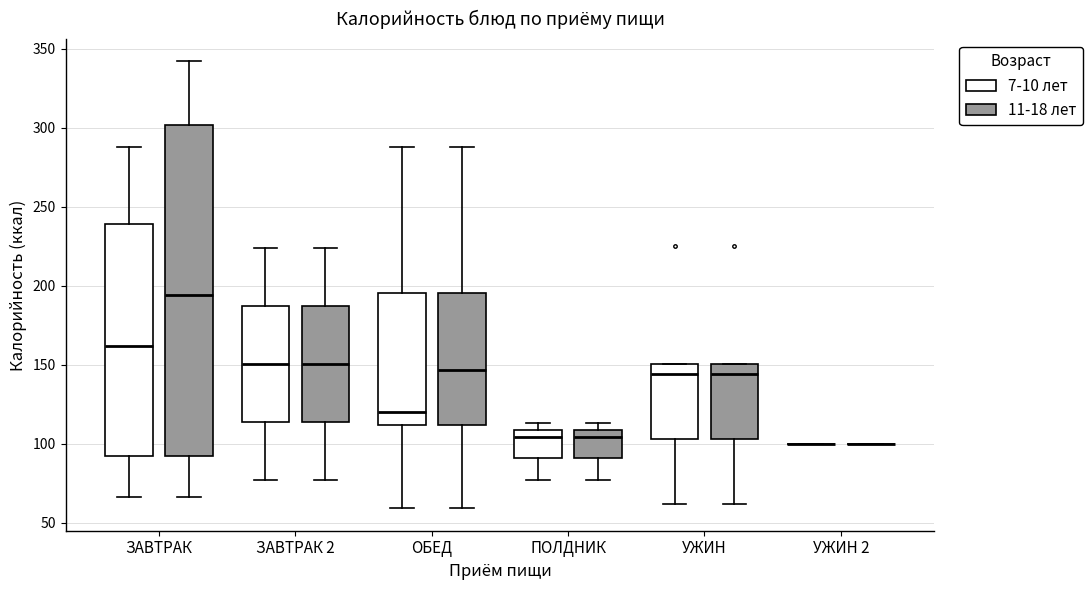

Comparing the boxes themselves (not the whiskers), which one is the tallest?

ЗАВТРАК (11-18 лет)